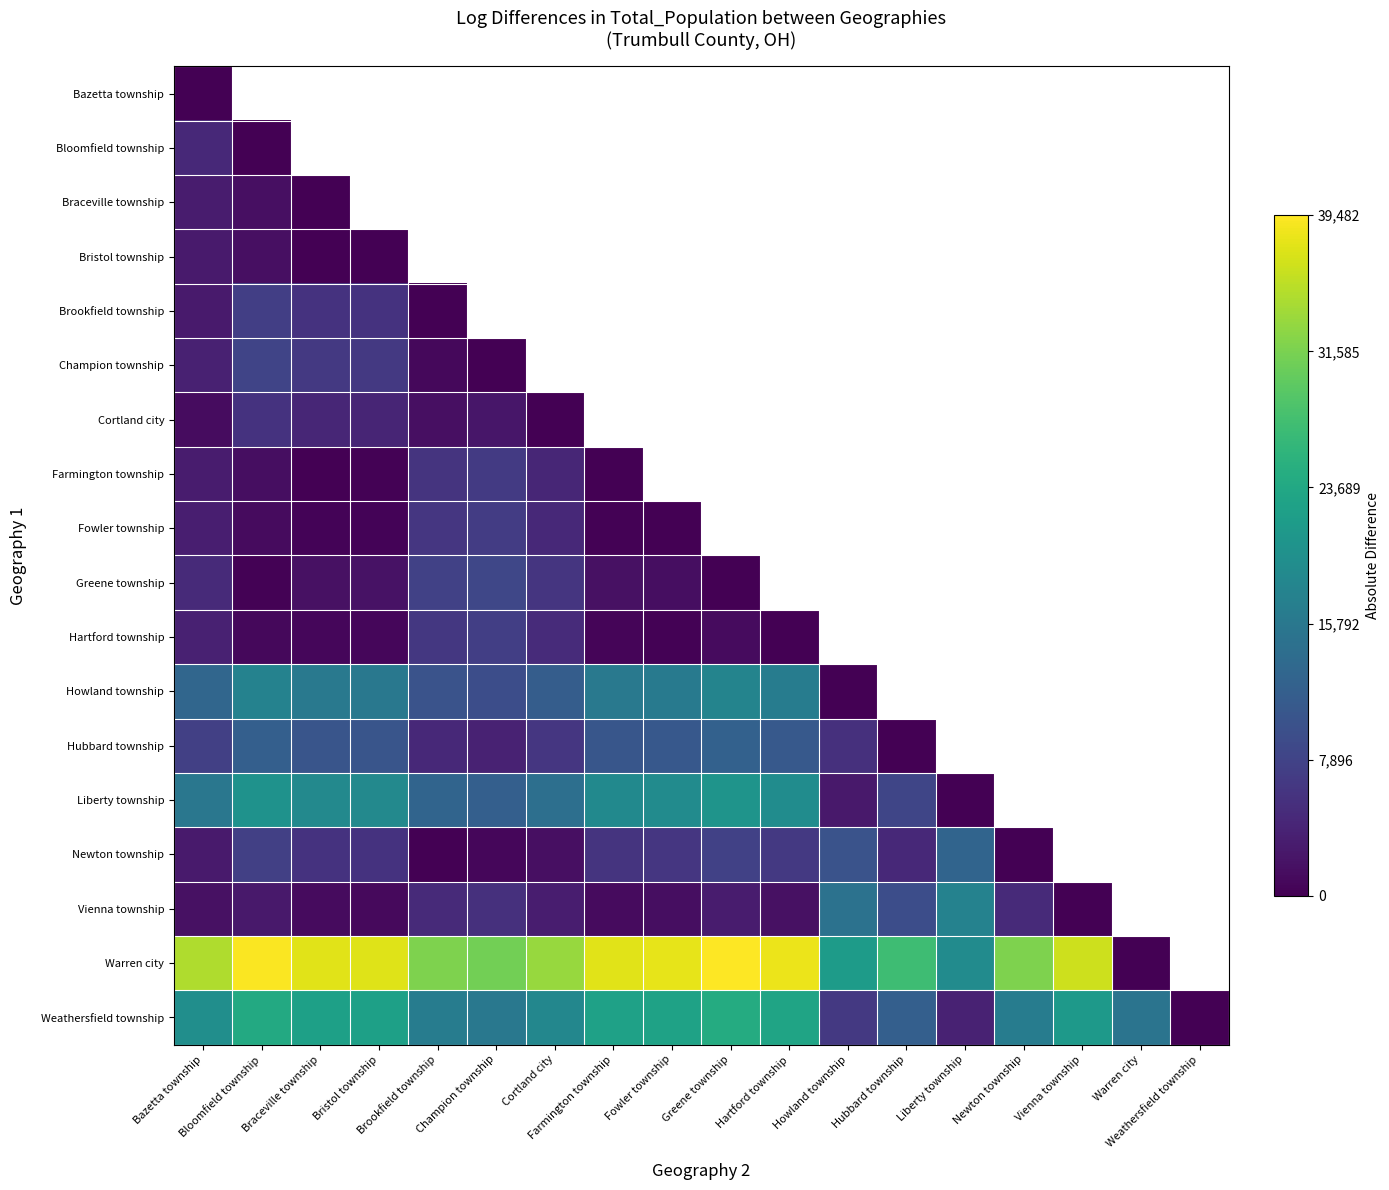

List the labels in order of Hubbard township value, smallest first.

Hubbard township, Champion township, Brookfield township, Howland township, Cortland city, Bazetta township, Bristol township, Braceville township, Farmington township, Fowler township, Hartford township, Bloomfield township, Greene township, Liberty township, Newton township, Vienna township, Warren city, Weathersfield township